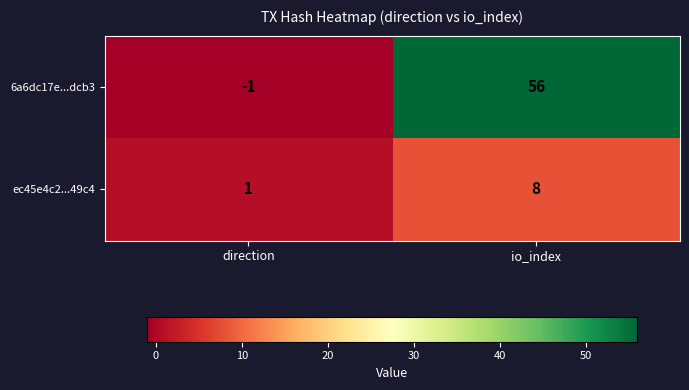

What is the sum of all 6a6dc17e...dcb3 values?

55